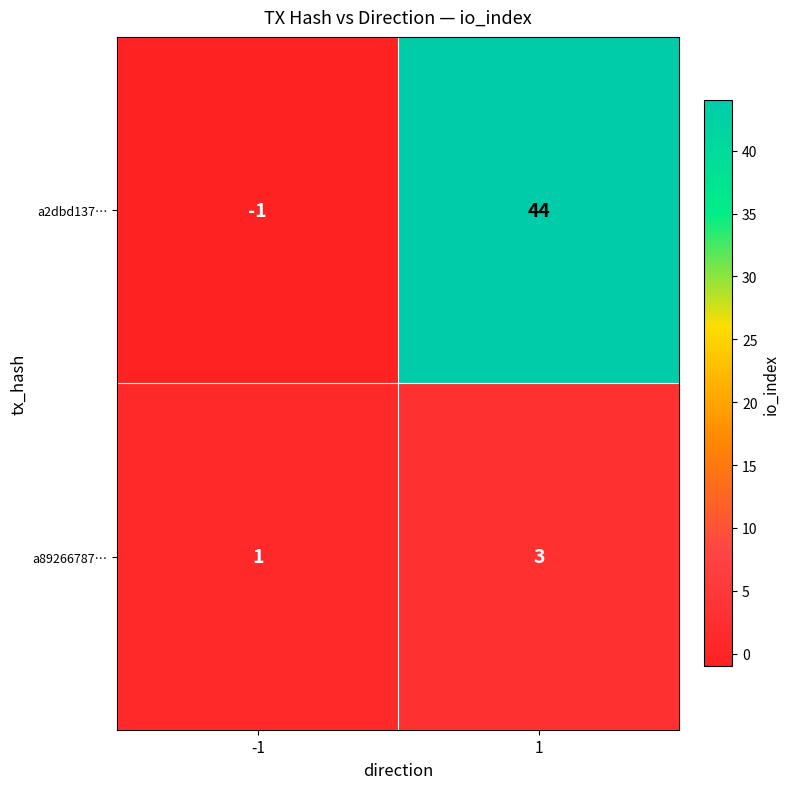

What is the greatest value displayed?

44